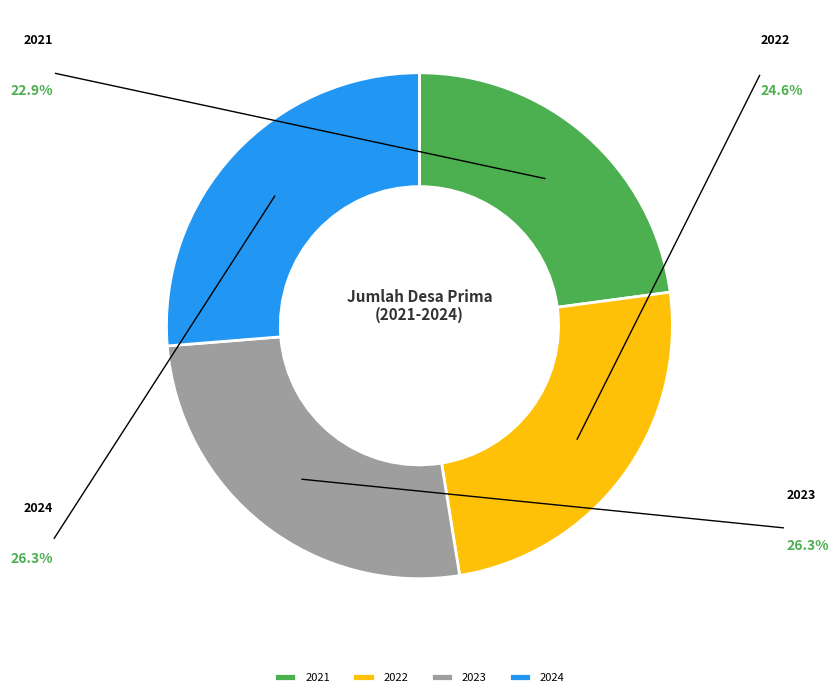

What is the ratio of the value at 2021 to the value at 2023?

0.9